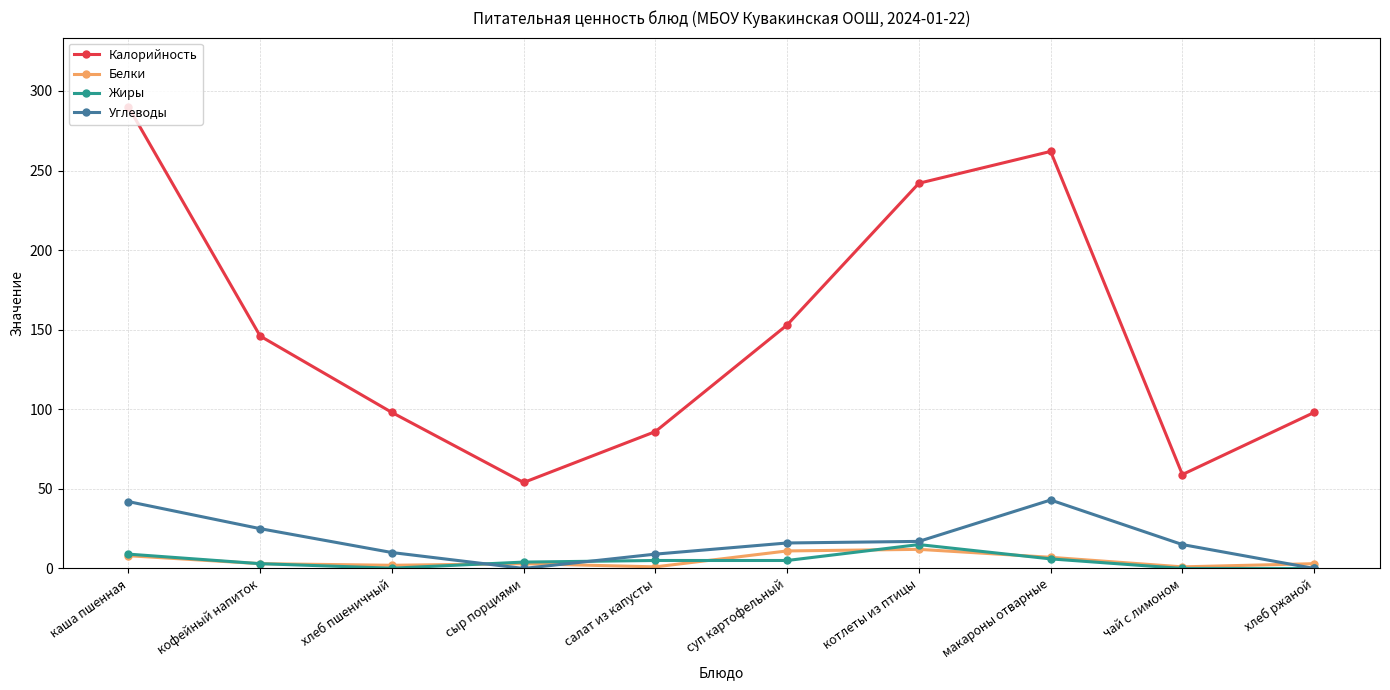

The Калорийность series shows 153.5 at каша пшенная. True or false?

False